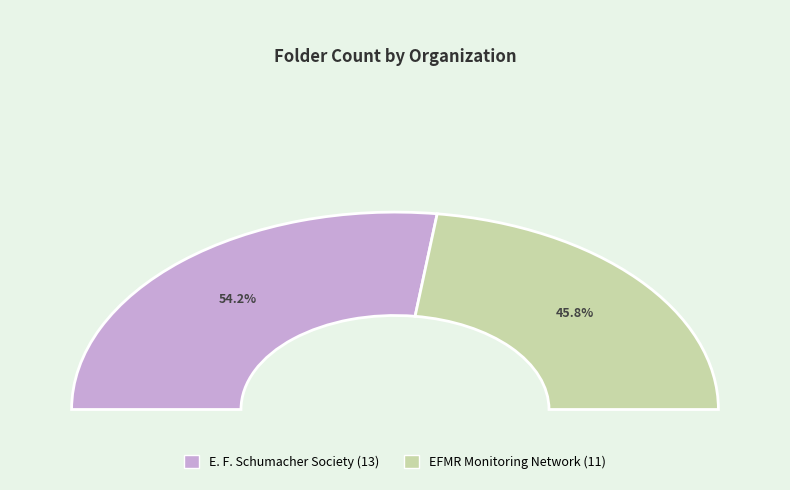

What is the total percentage of E. F. Schumacher Society and EFMR Monitoring Network?

100.0%